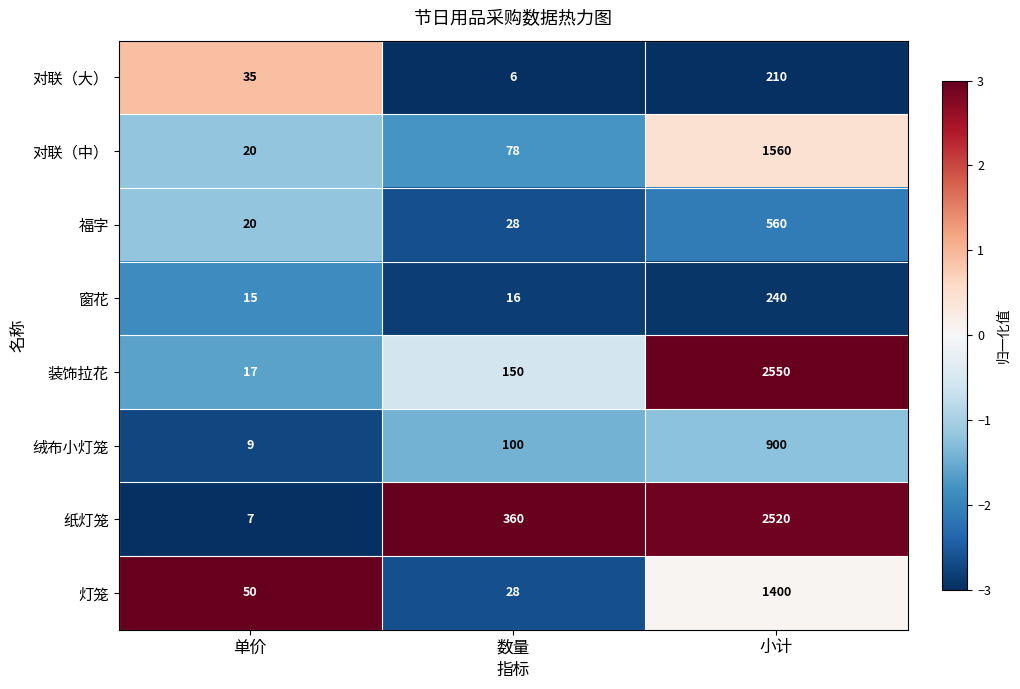

At which label is 装饰拉花 closest to 1283?

数量